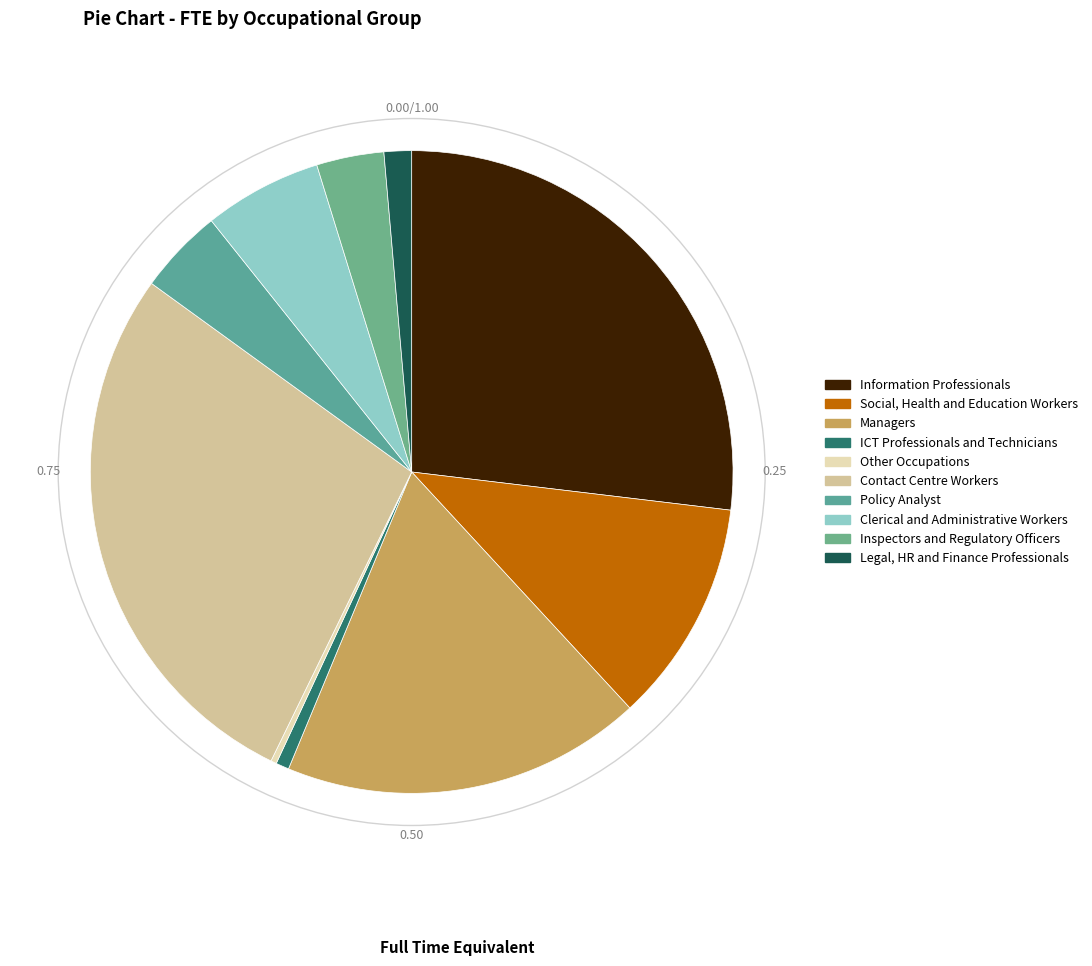

What is the smallest slice in the pie chart?

Other Occupations